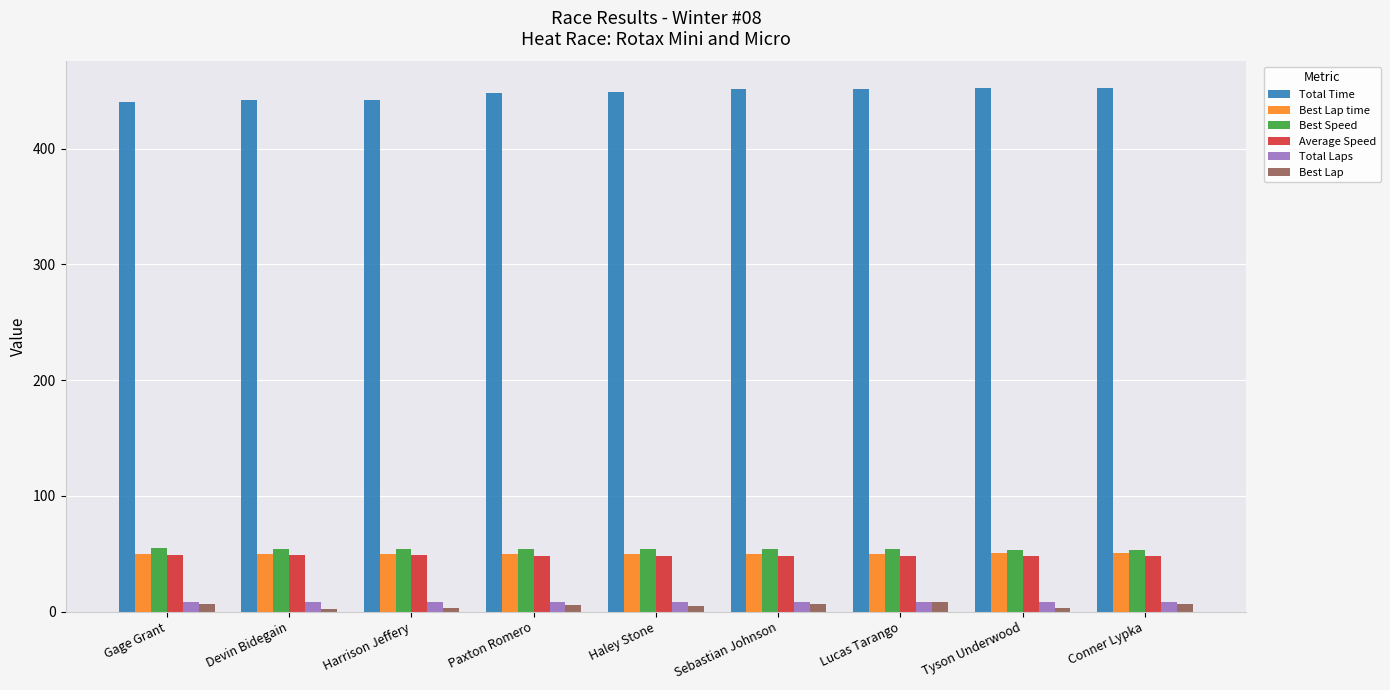

What is the sum of all Total Laps values?

72.0